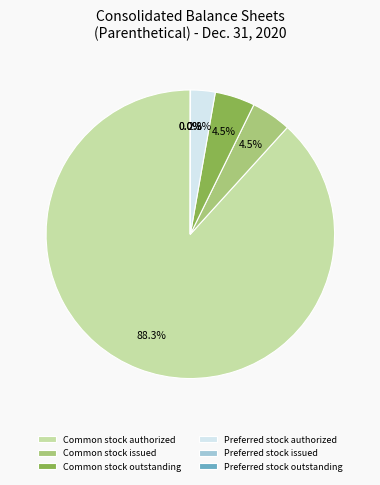

Does any single category account for the majority?

Yes